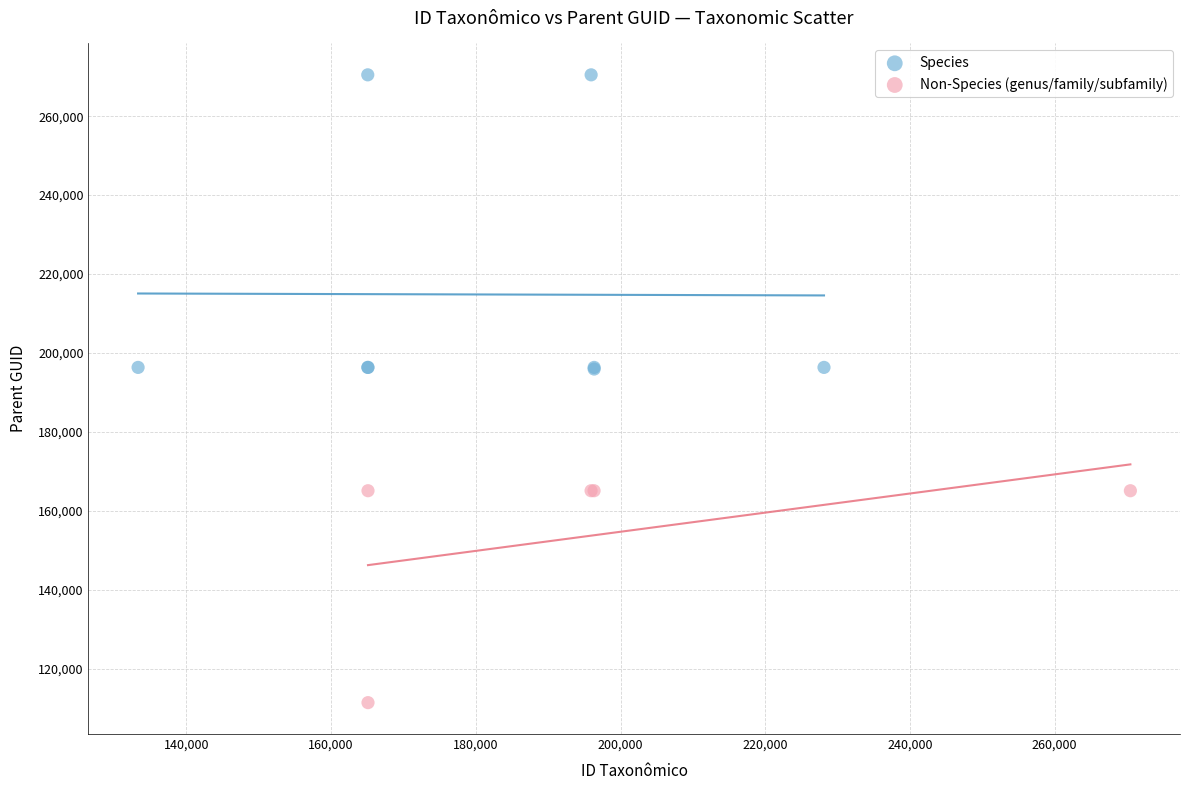

Which series contains the highest Y value?

Species